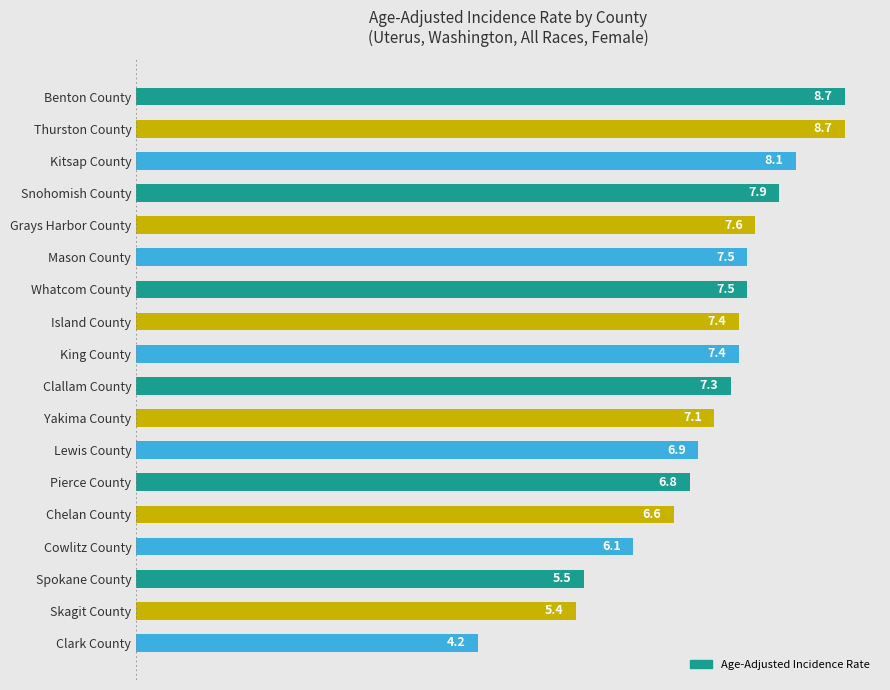

Does the chart contain stacked bars?

No